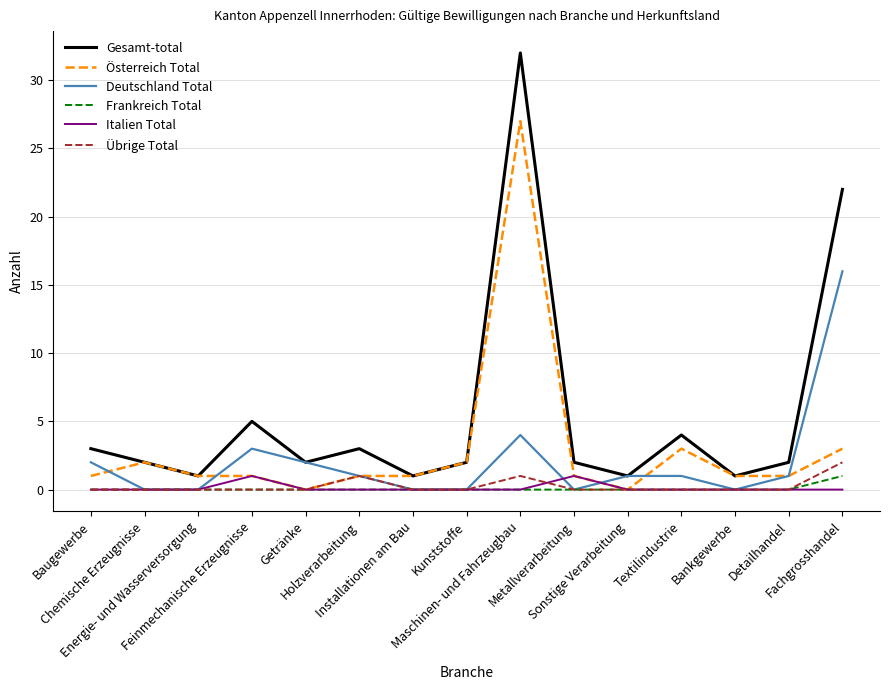

At which label does Gesamt-total reach its peak?

Maschinen- und Fahrzeugbau